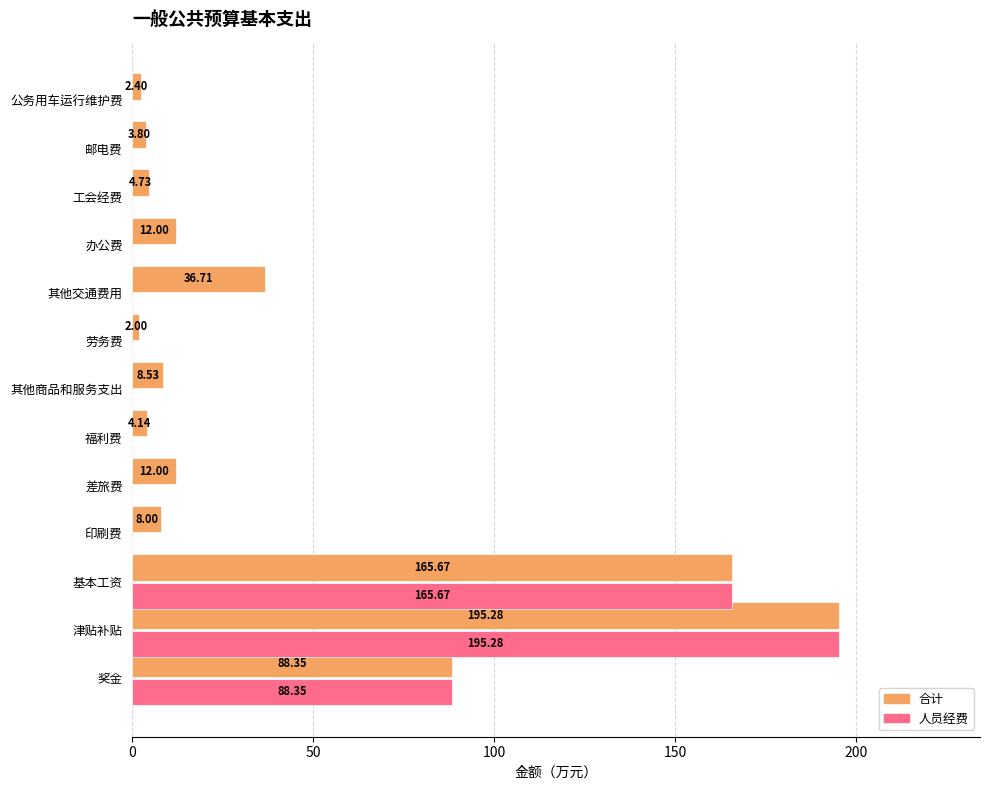

At which category is the sum across all series the highest?

津贴补贴